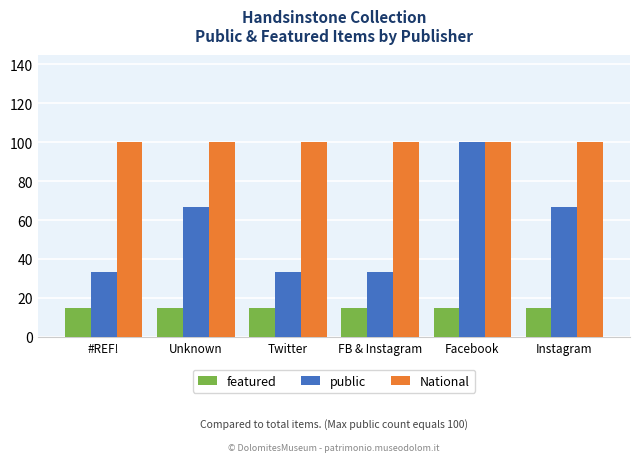

Reading right to left, what are all the values shown in this chart?

featured: 15.0	15.0	15.0	15.0	15.0	15.0
public: 66.7	100.0	33.3	33.3	66.7	33.3
National: 100.0	100.0	100.0	100.0	100.0	100.0